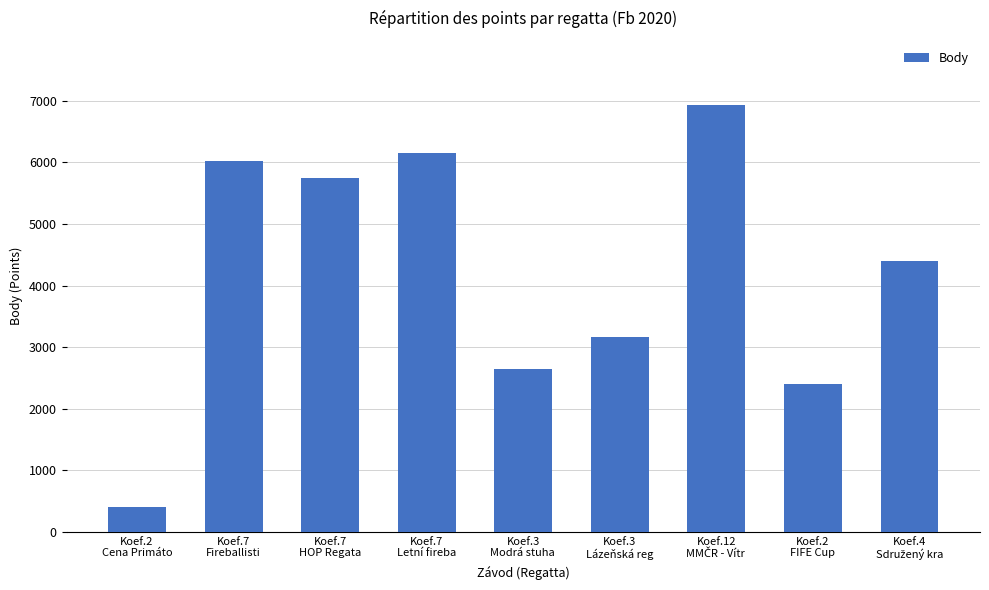

What is the label of the 1st bar from the left?

Koef.2
Cena Primáto